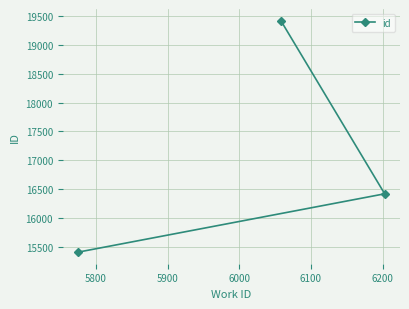

How many values are between 15404 and 19425?

3